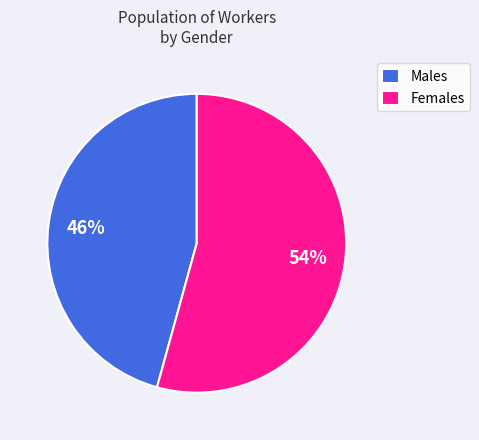

Approximately how many times larger is the value at Females compared to Males?

1.2